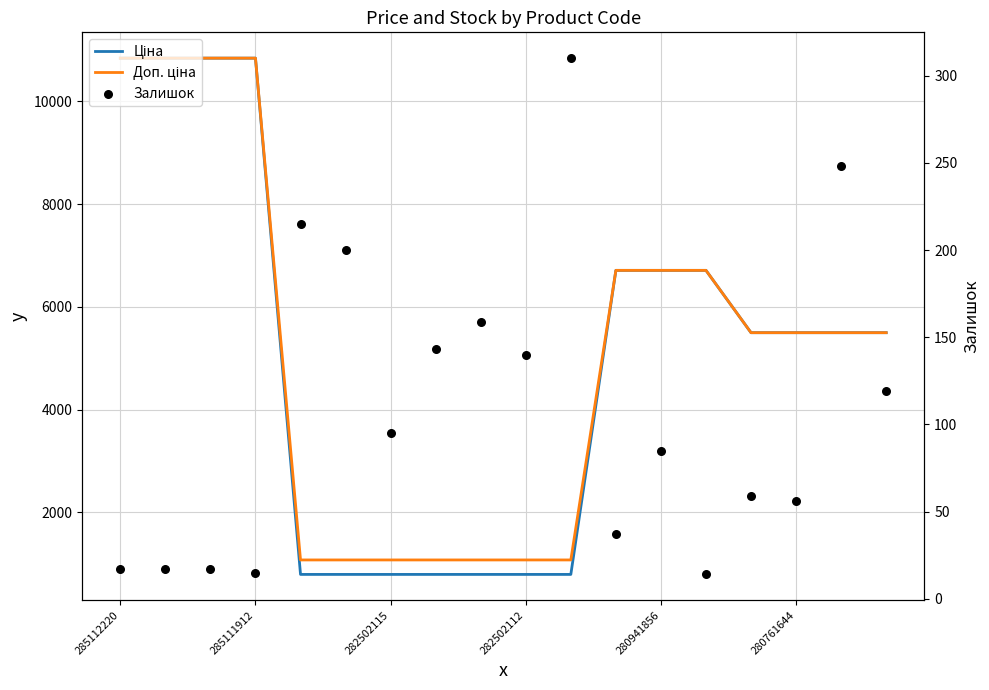

Which series has the largest Y range (max minus min)?

Ціна